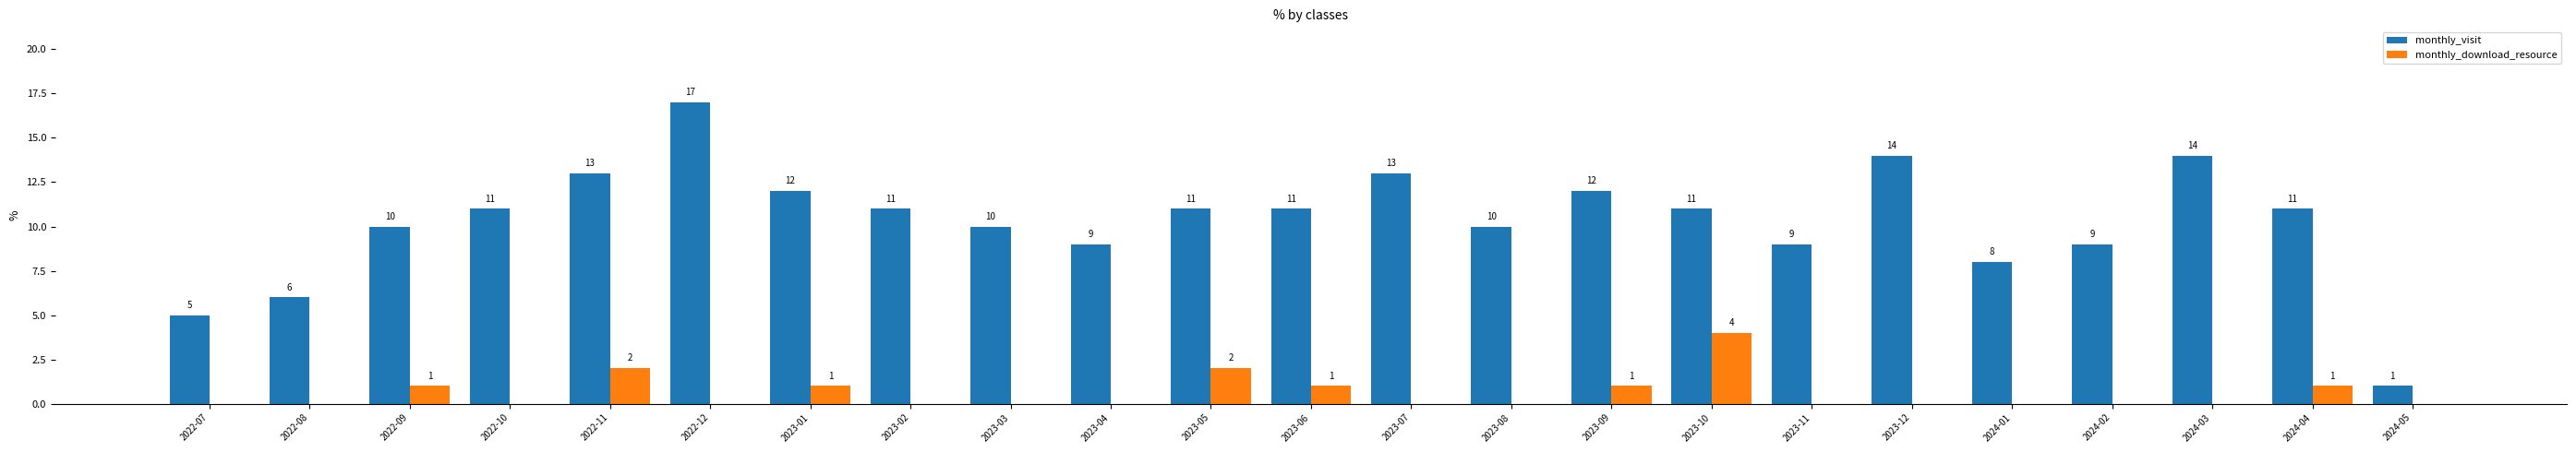

What is the sum of the monthly_visit values at 2023-10 and 2023-07?

24